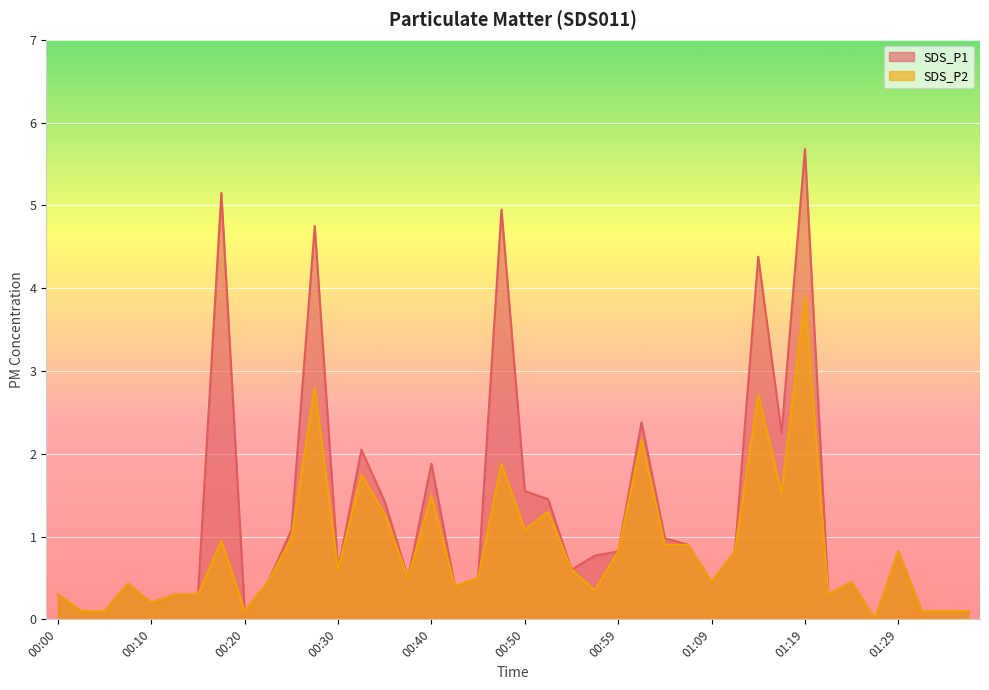

List the series in order of their overall mean, lowest first.

SDS_P2, SDS_P1